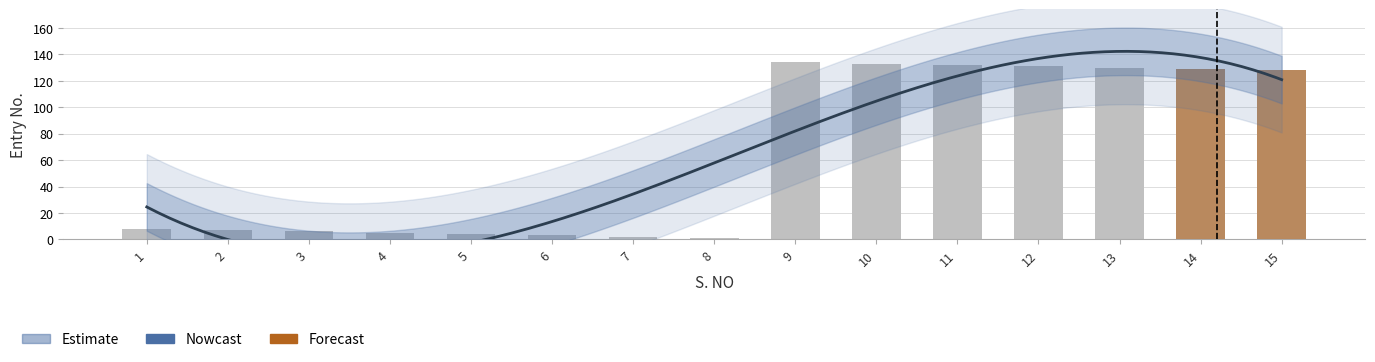

Reading right to left, transcribe all the data shown in this chart.

15=128	14=129	13=130	12=131	11=132	10=133	9=134	8=1	7=2	6=3	5=4	4=5	3=6	2=7	1=8